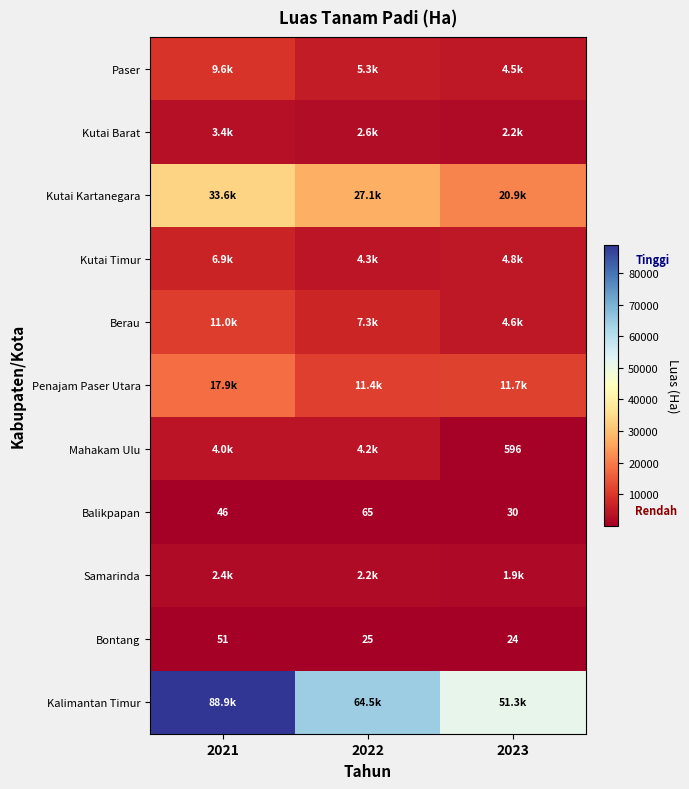

Where does the Penajam Paser Utara series first go above 11719?

2021